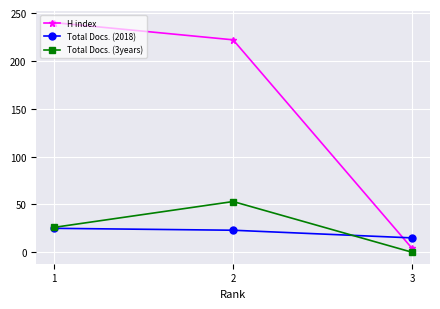

The value of H index at 1 is 382. True or false?

False